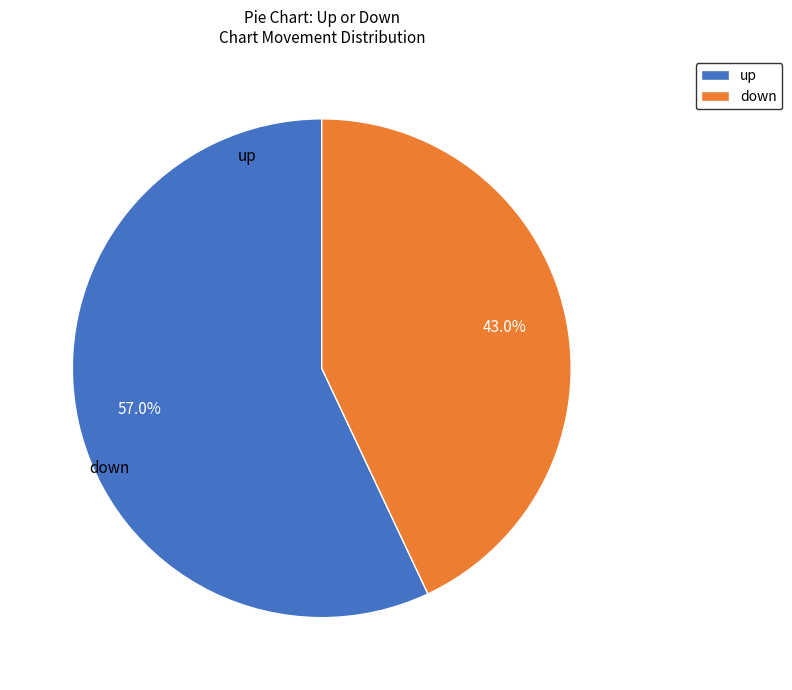

Count the number of slices in the pie.

2